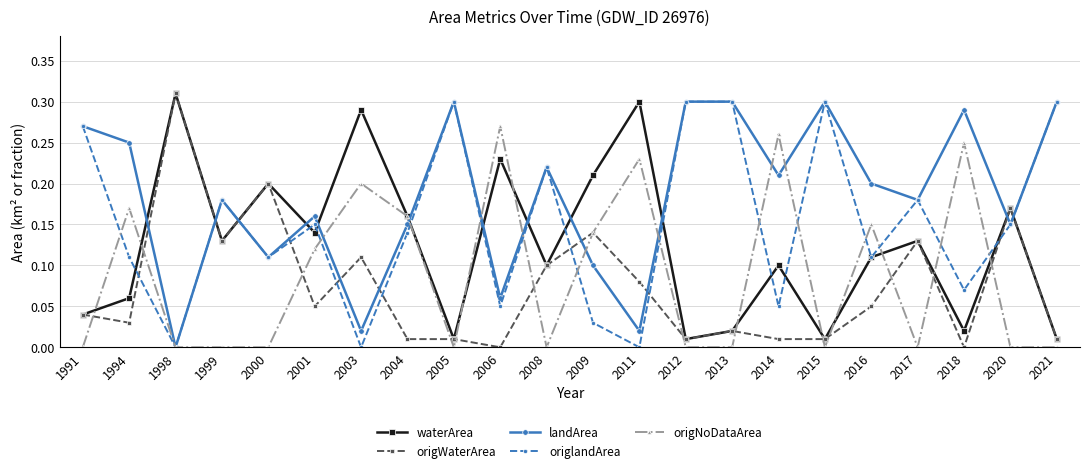

How many interior local valleys does the waterArea series have?

7